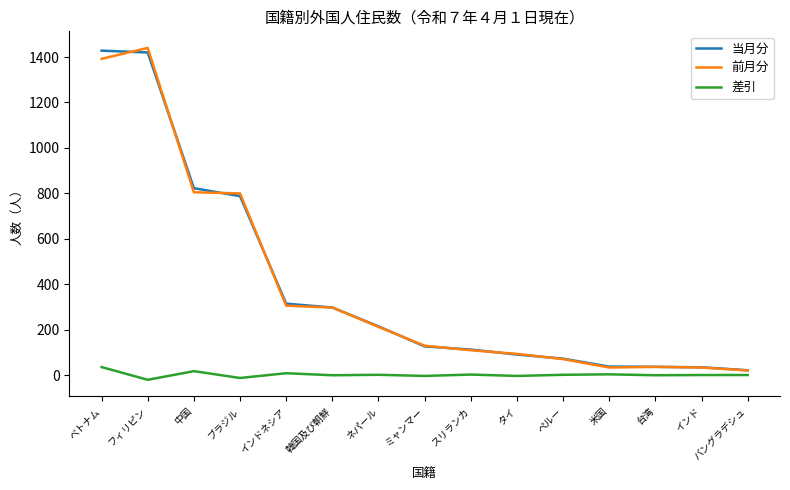

What is the average value of the 当月分 series?

388